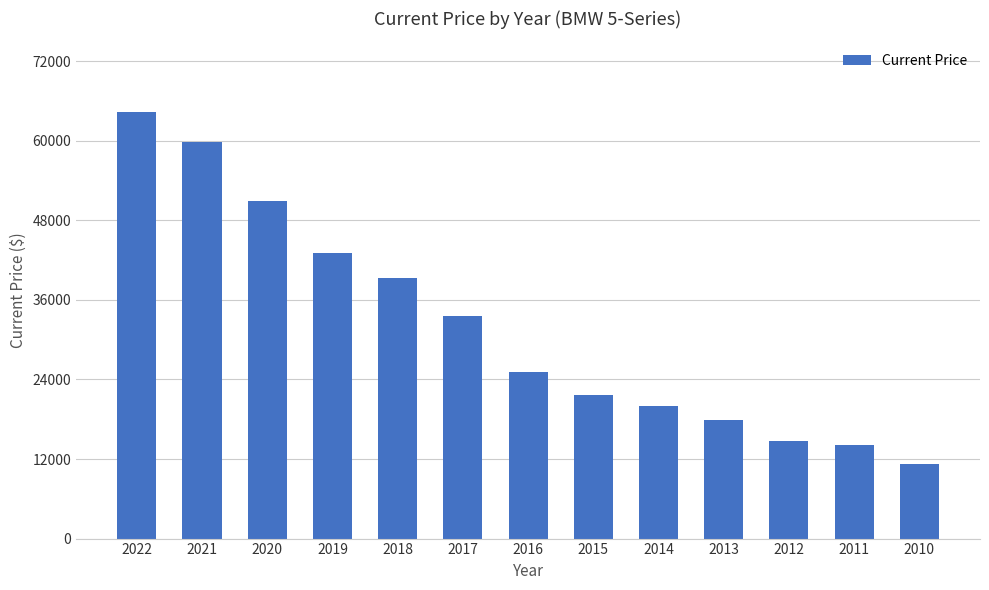

True or false: the data shows 68026 at 2020.

False